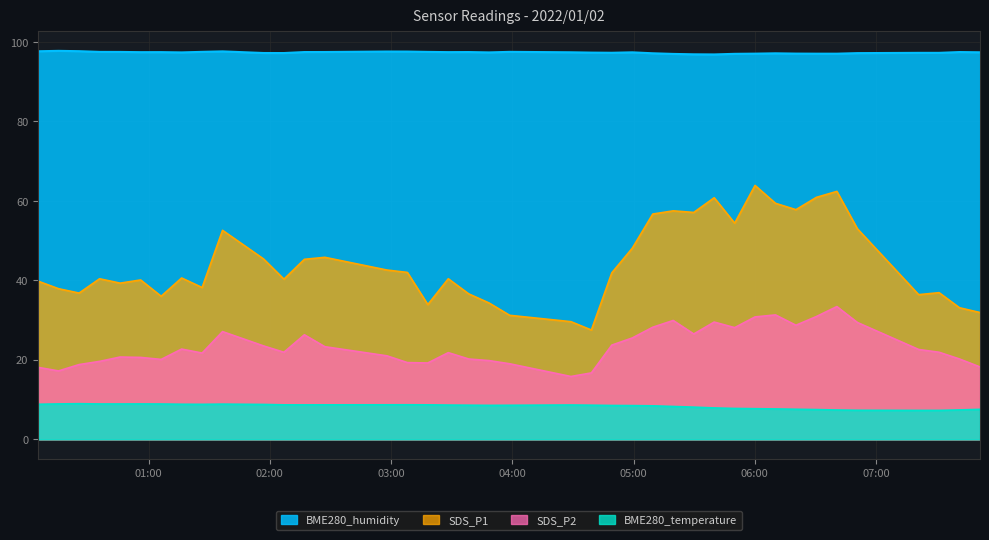

True or false: BME280_temperature and BME280_humidity intersect in this chart.

False